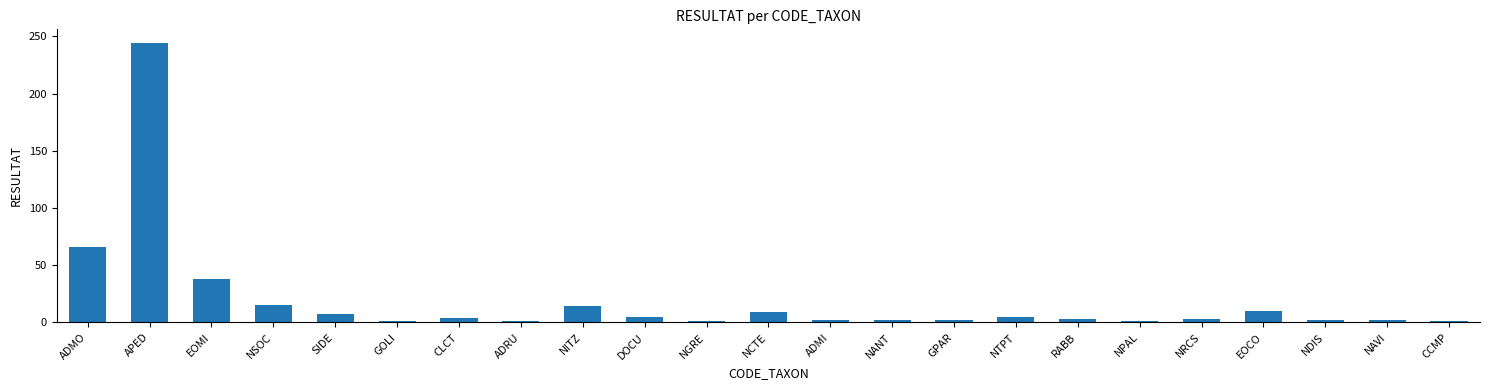

What position from the left is APED?

2